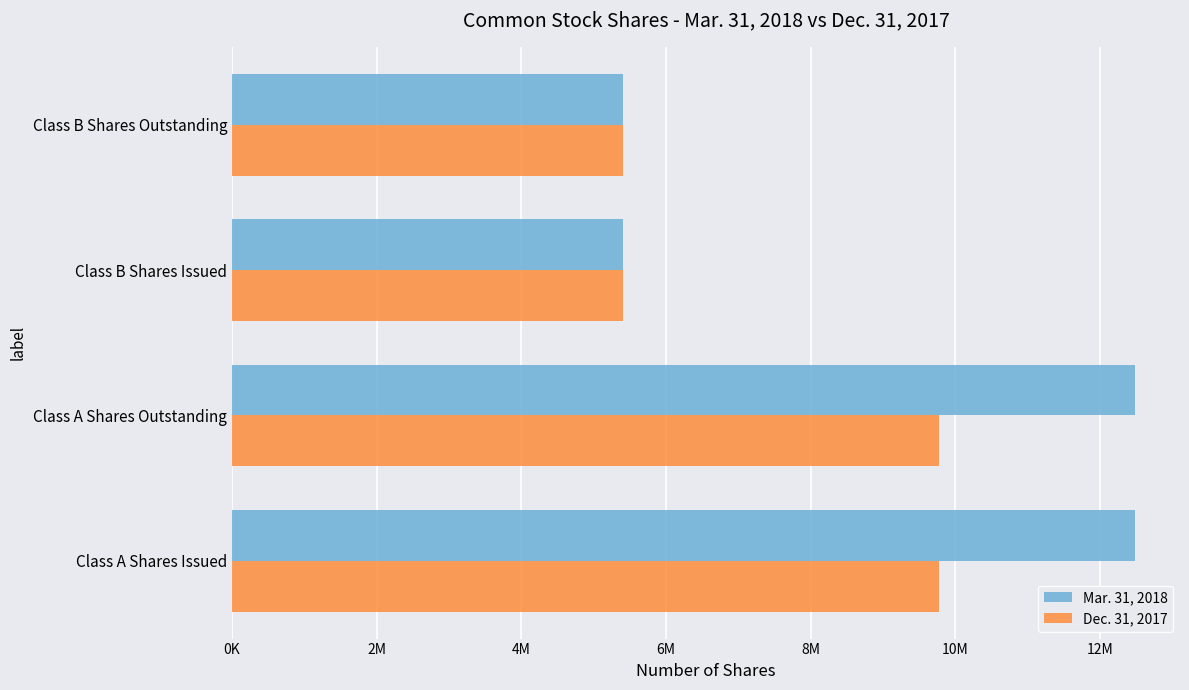

Rank the series by their maximum value, from highest to lowest.

Mar. 31, 2018, Dec. 31, 2017